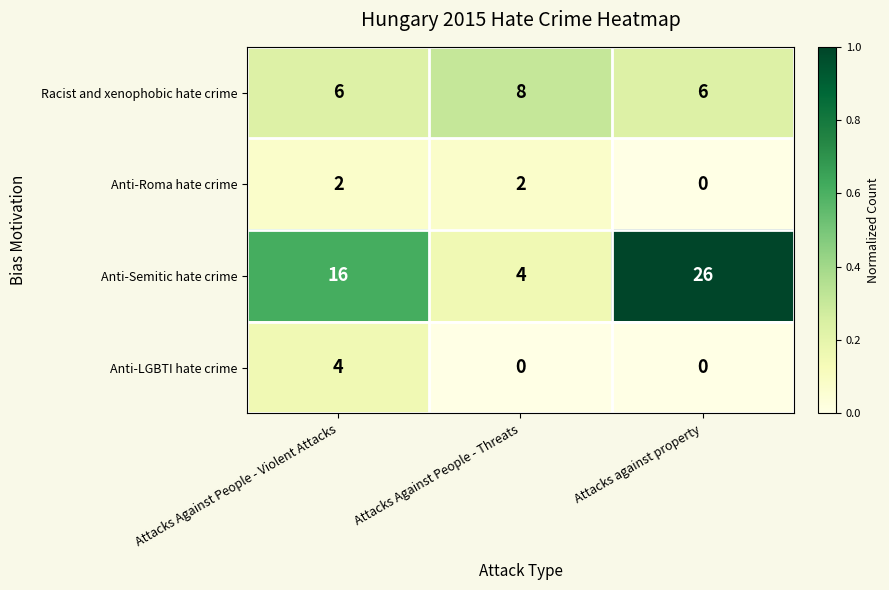

List the series in order of their peak value, highest first.

Anti-Semitic hate crime, Racist and xenophobic hate crime, Anti-LGBTI hate crime, Anti-Roma hate crime